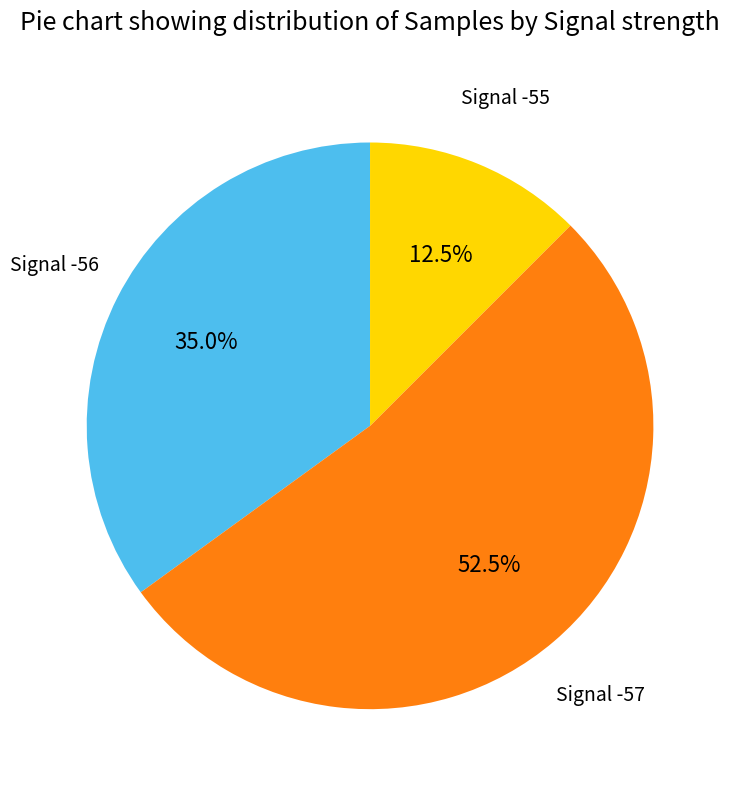

Which slice is the smallest?

Signal -55